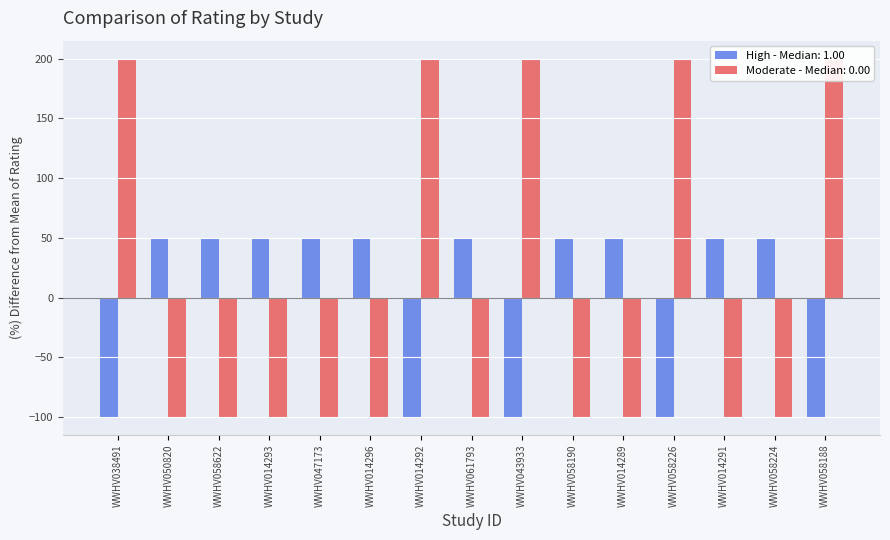

Reading left to right, what are all the values shown in this chart?

High: WWHV038491=-100.0	WWHV050820=50.0	WWHV058622=50.0	WWHV014293=50.0	WWHV047173=50.0	WWHV014296=50.0	WWHV014292=-100.0	WWHV061793=50.0	WWHV043933=-100.0	WWHV058190=50.0	WWHV014289=50.0	WWHV058226=-100.0	WWHV014291=50.0	WWHV058224=50.0	WWHV058188=-100.0
Moderate: WWHV038491=200.0	WWHV050820=-100.0	WWHV058622=-100.0	WWHV014293=-100.0	WWHV047173=-100.0	WWHV014296=-100.0	WWHV014292=200.0	WWHV061793=-100.0	WWHV043933=200.0	WWHV058190=-100.0	WWHV014289=-100.0	WWHV058226=200.0	WWHV014291=-100.0	WWHV058224=-100.0	WWHV058188=200.0